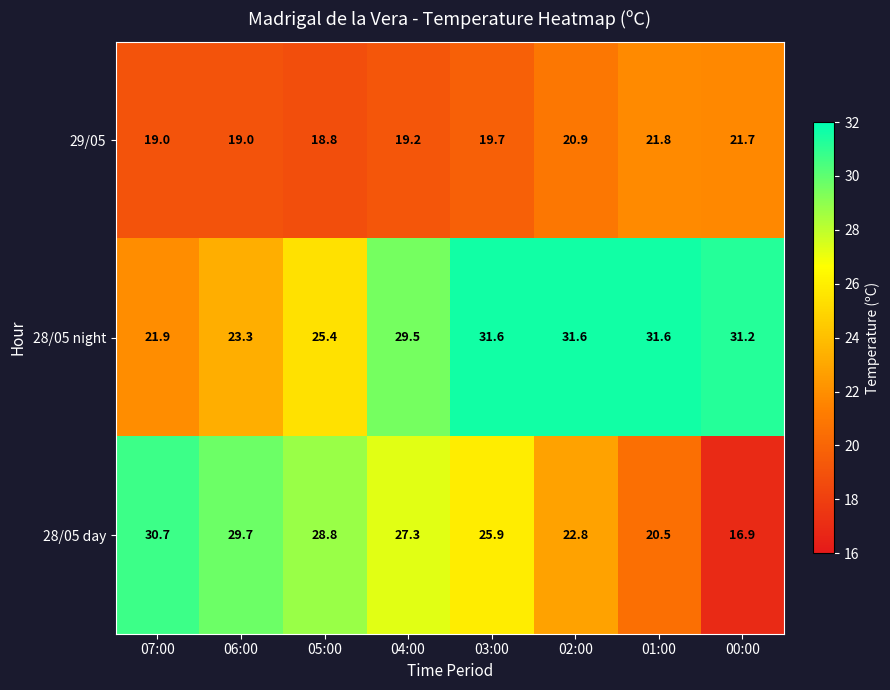

What is the average value of the 28/05 day series?

25.3